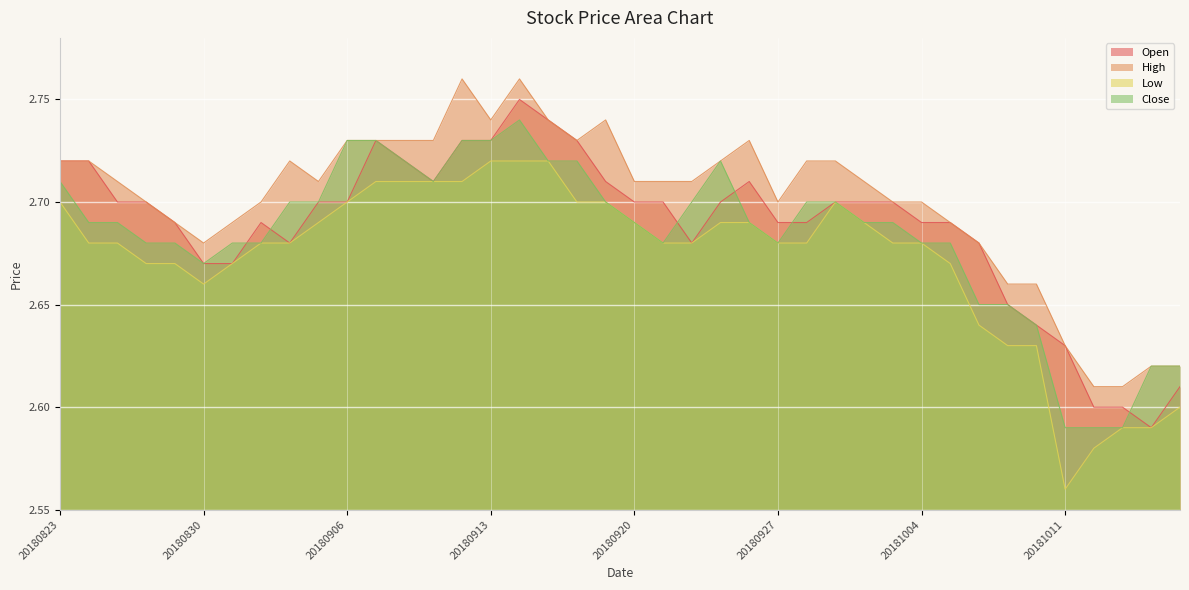

Reading left to right, list all the values displayed in this chart.

Open: 2.7	2.7	2.7	2.7	2.7	2.7	2.7	2.7	2.7	2.7	2.7	2.7	2.7	2.7	2.7	2.7	2.8	2.7	2.7	2.7	2.7	2.7	2.7	2.7	2.7	2.7	2.7	2.7	2.7	2.7	2.7	2.7	2.7	2.6	2.6	2.6	2.6	2.6	2.6	2.6
High: 2.7	2.7	2.7	2.7	2.7	2.7	2.7	2.7	2.7	2.7	2.7	2.7	2.7	2.7	2.8	2.7	2.8	2.7	2.7	2.7	2.7	2.7	2.7	2.7	2.7	2.7	2.7	2.7	2.7	2.7	2.7	2.7	2.7	2.7	2.7	2.6	2.6	2.6	2.6	2.6
Low: 2.7	2.7	2.7	2.7	2.7	2.7	2.7	2.7	2.7	2.7	2.7	2.7	2.7	2.7	2.7	2.7	2.7	2.7	2.7	2.7	2.7	2.7	2.7	2.7	2.7	2.7	2.7	2.7	2.7	2.7	2.7	2.7	2.6	2.6	2.6	2.6	2.6	2.6	2.6	2.6
Close: 2.7	2.7	2.7	2.7	2.7	2.7	2.7	2.7	2.7	2.7	2.7	2.7	2.7	2.7	2.7	2.7	2.7	2.7	2.7	2.7	2.7	2.7	2.7	2.7	2.7	2.7	2.7	2.7	2.7	2.7	2.7	2.7	2.6	2.6	2.6	2.6	2.6	2.6	2.6	2.6